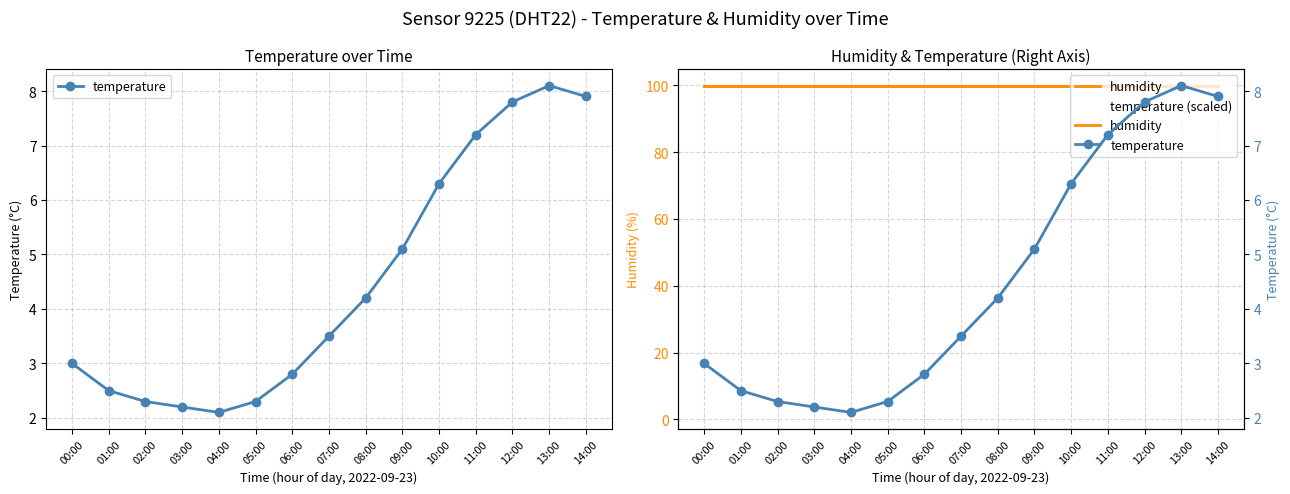

At how many categories does at least one series exceed 26?

15